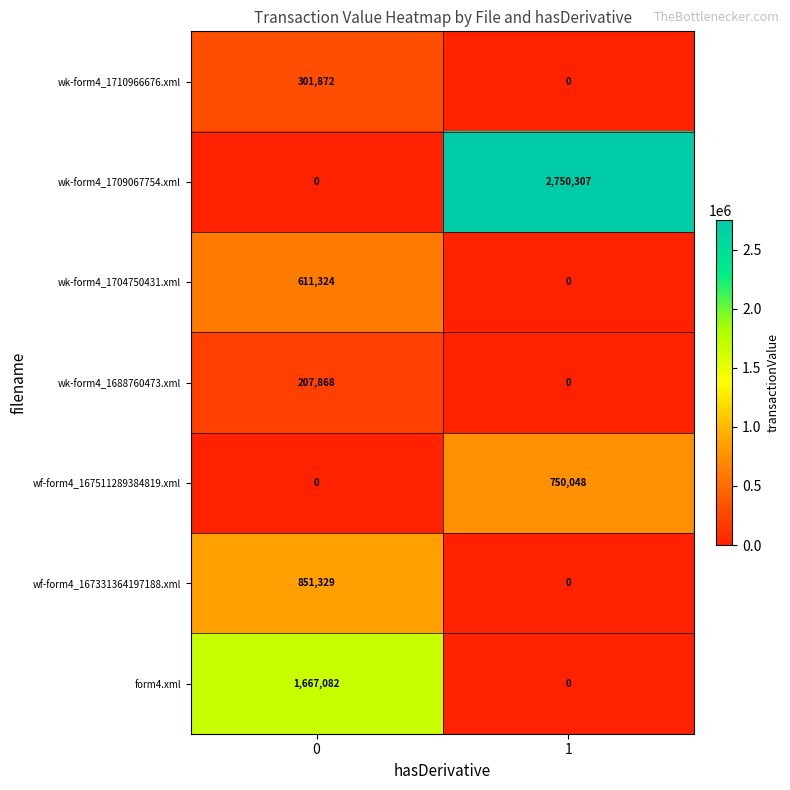

What is the spread (max minus min) of values at 1?

2750307